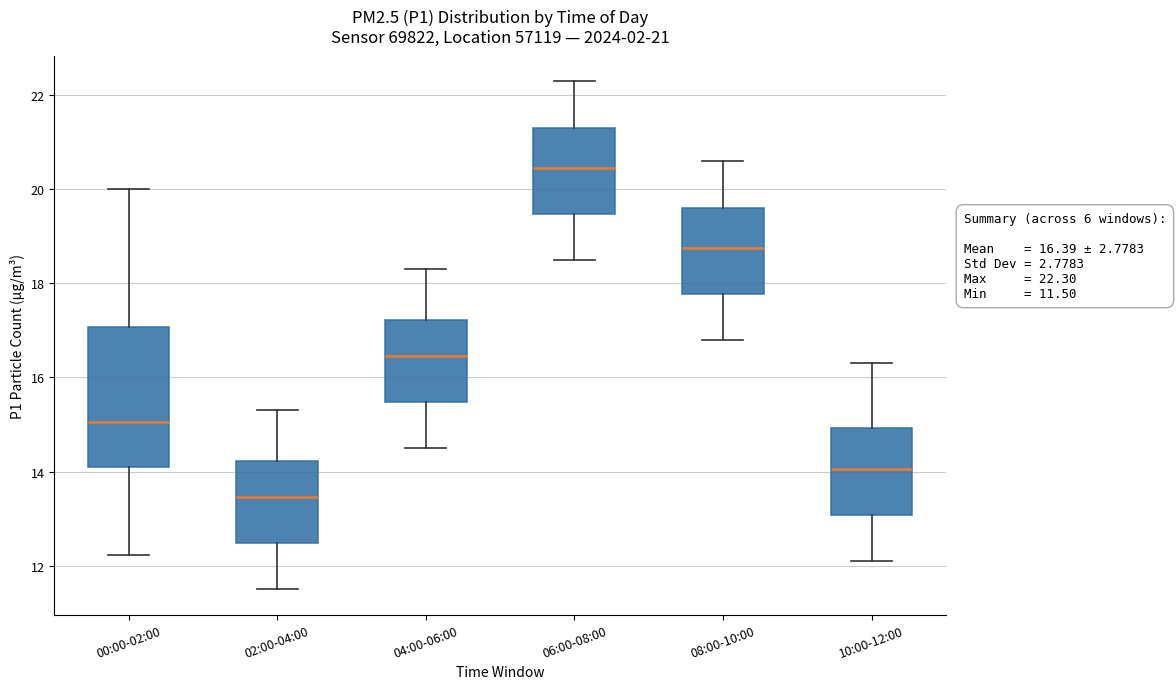

Which box is the tallest, from its lower edge to its upper edge?

00:00-02:00